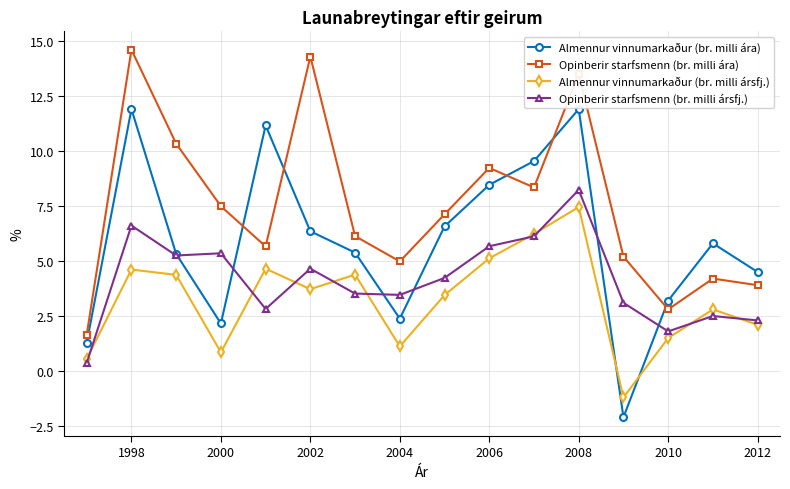

What is the value of the Almennur vinnumarkaður (br. milli ára) point at the 12th from the left?

11.9